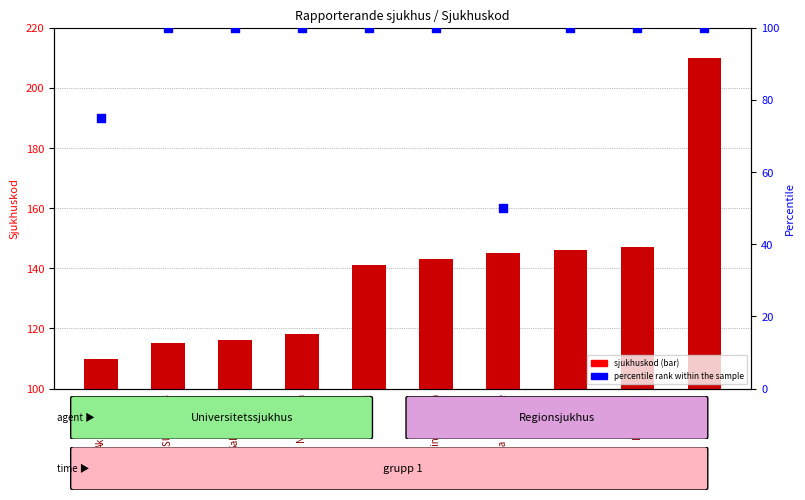

Which series has the widest spread of Y values?

sjukhuskod